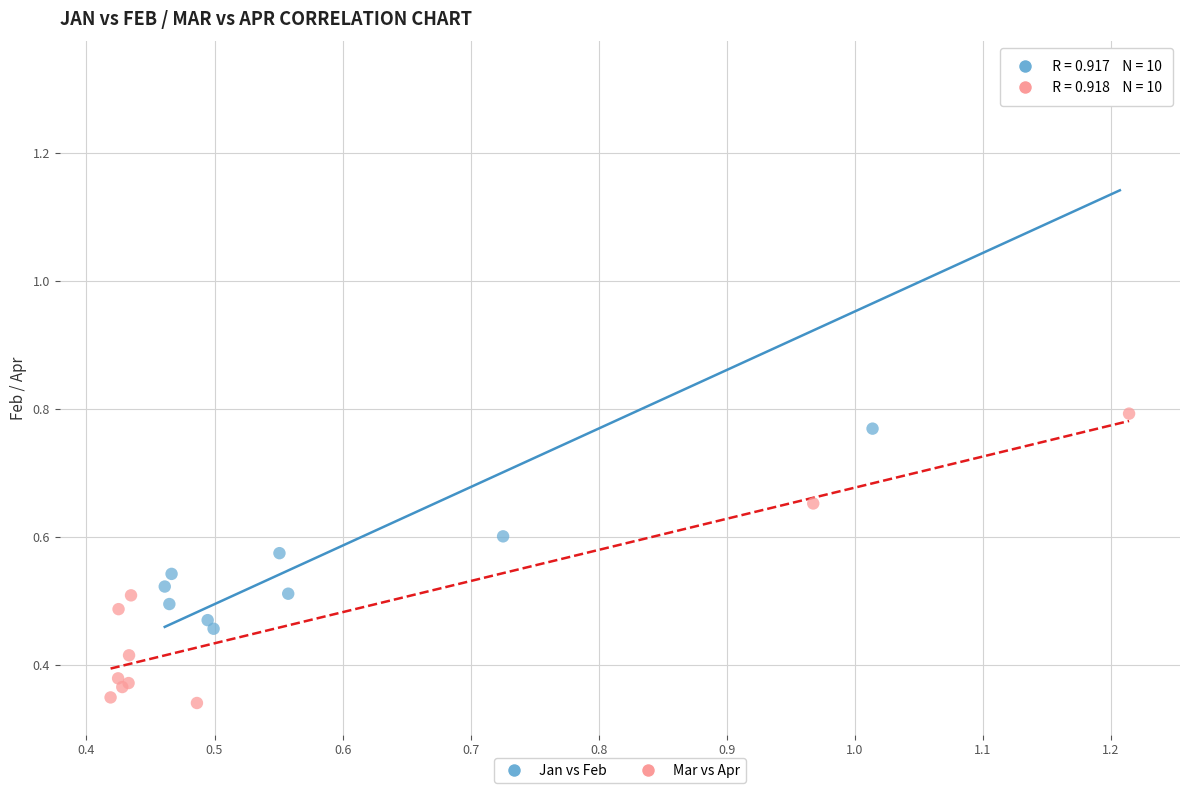

Which series contains the highest Y value?

Jan vs Feb